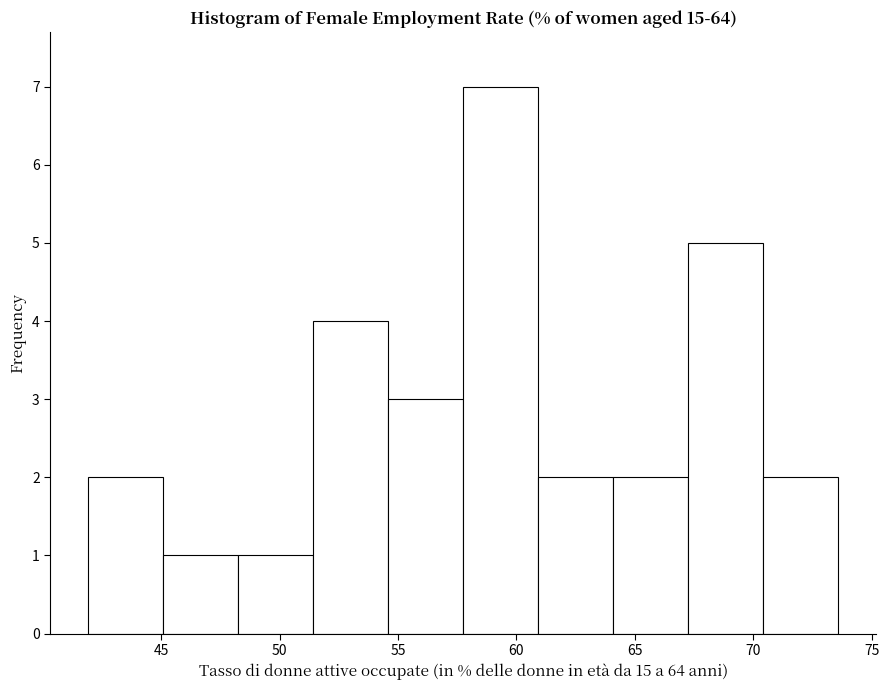

How tall is the bar that spans 45.0 to 48.0 on the x-axis? Neither the bar edges nor the heights are printed on the chart, so give them approximately, as read against the axes.

1